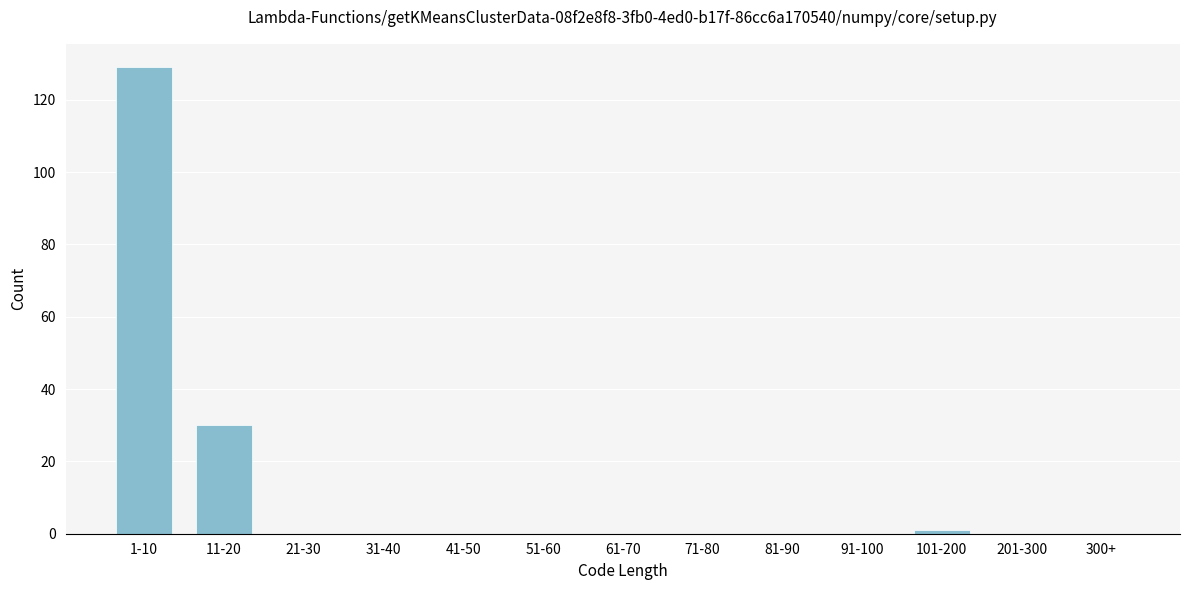

Reading left to right, extract all data points from this chart.

1-10=129	11-20=30	21-30=0	31-40=0	41-50=0	51-60=0	61-70=0	71-80=0	81-90=0	91-100=0	101-200=1	201-300=0	300+=0